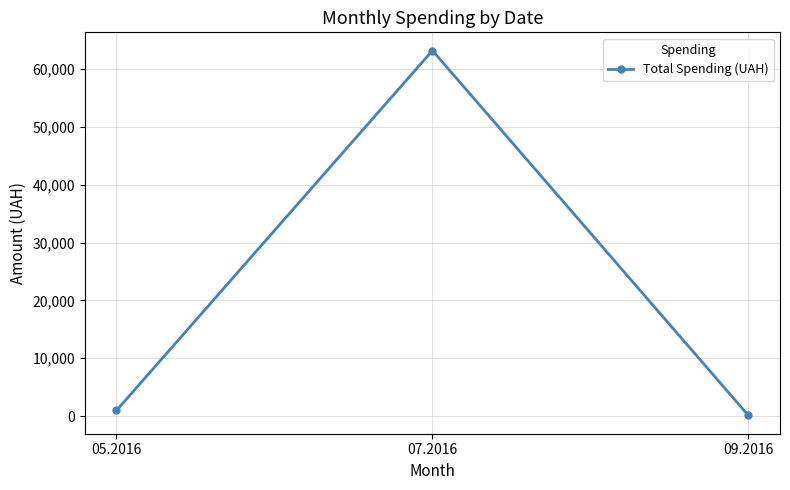

The value at 07.2016 is 63228.6. True or false?

True